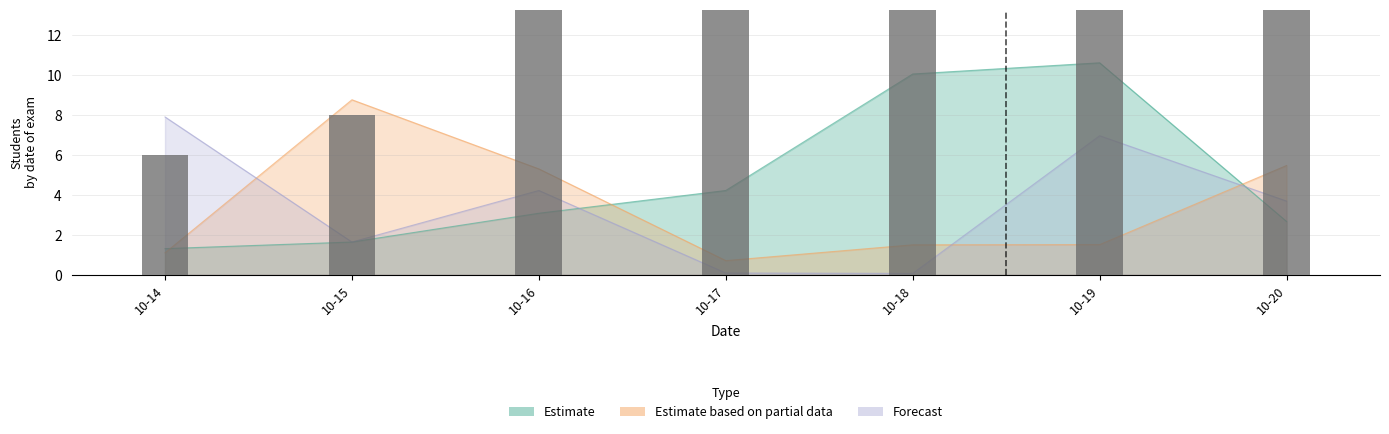

What is the difference between the maximum and minimum values?

46